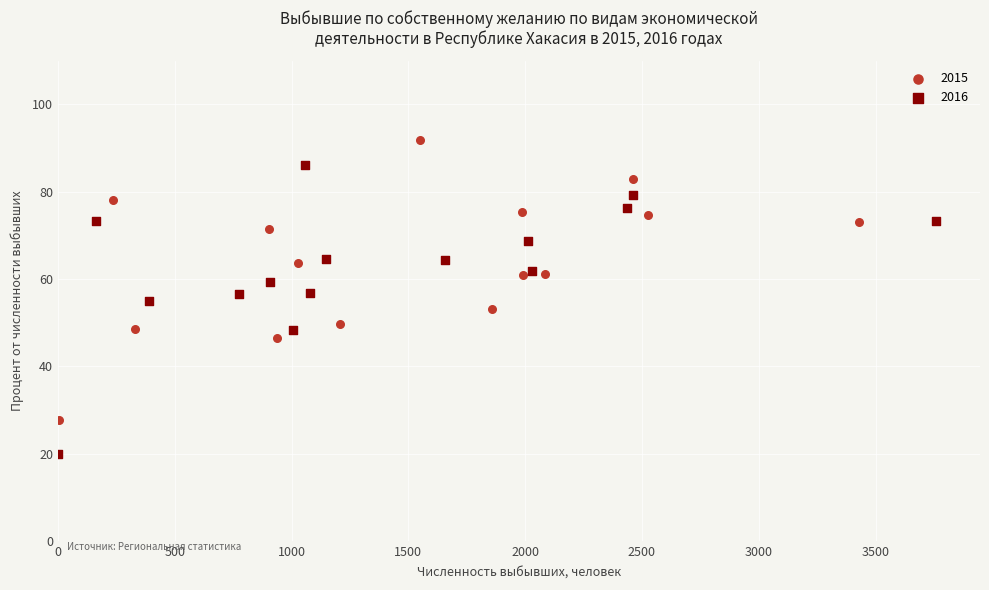

Which series has the largest Y range (max minus min)?

2016